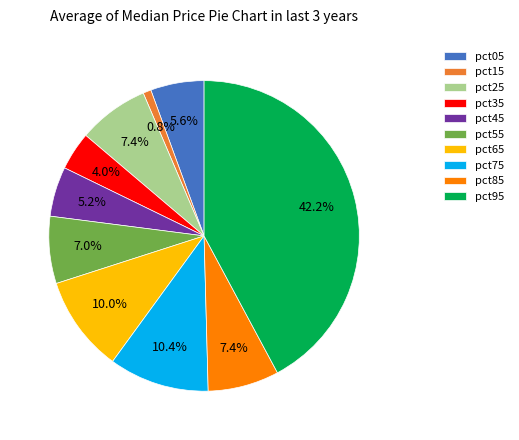

To the nearest percent, what percentage of the pie is pct55?

7%